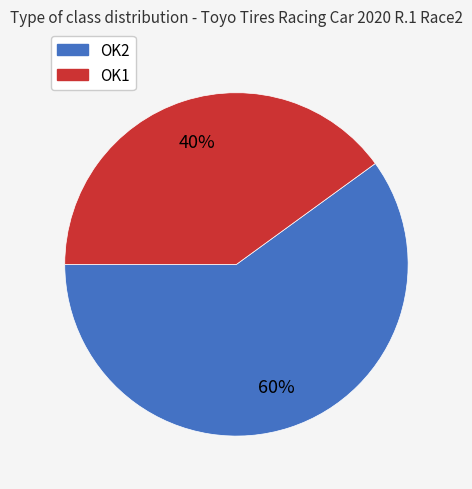

How many segments does this pie chart have?

2